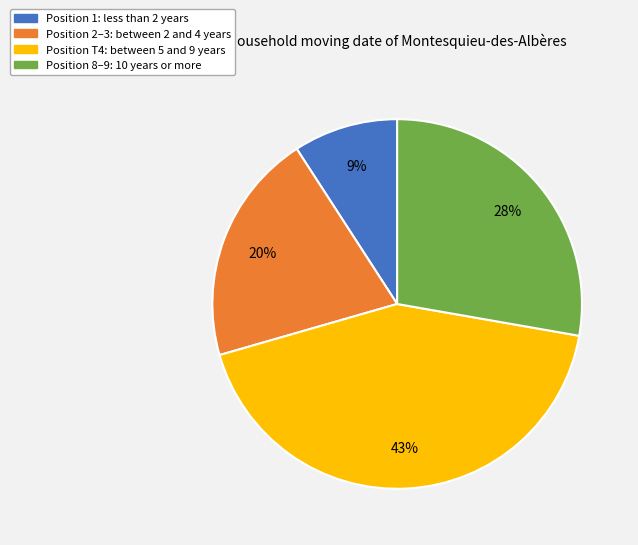

How many slices are in this pie chart?

4